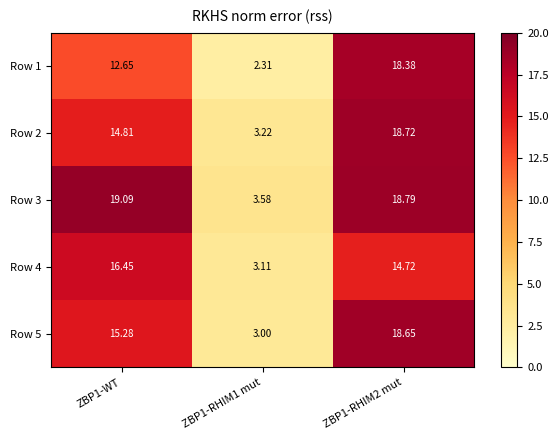

Is the value of Row 1 at ZBP1-RHIM1 mut greater than the value of Row 4 at ZBP1-RHIM2 mut?

No